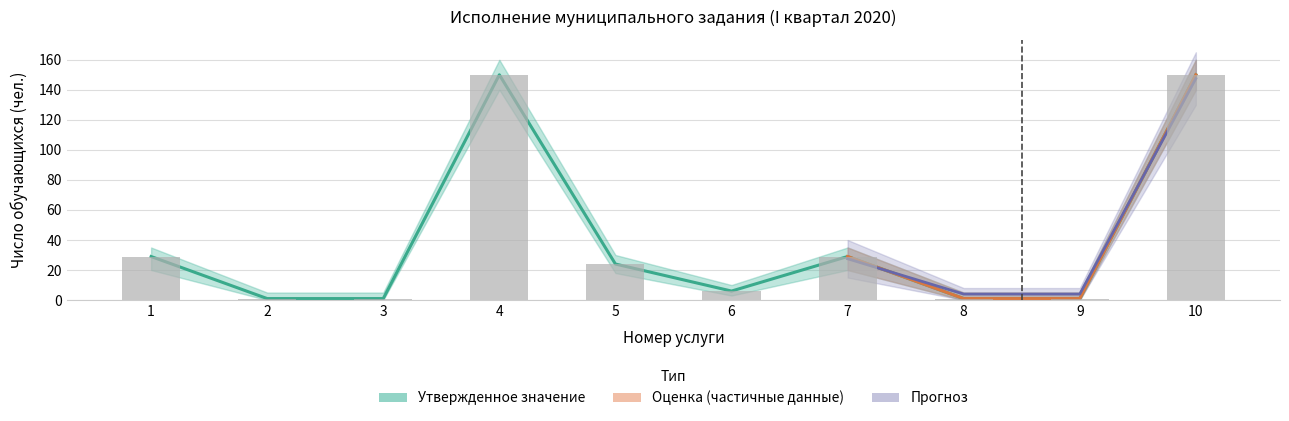

Which series has the largest total across all categories?

Число обучающихся утв